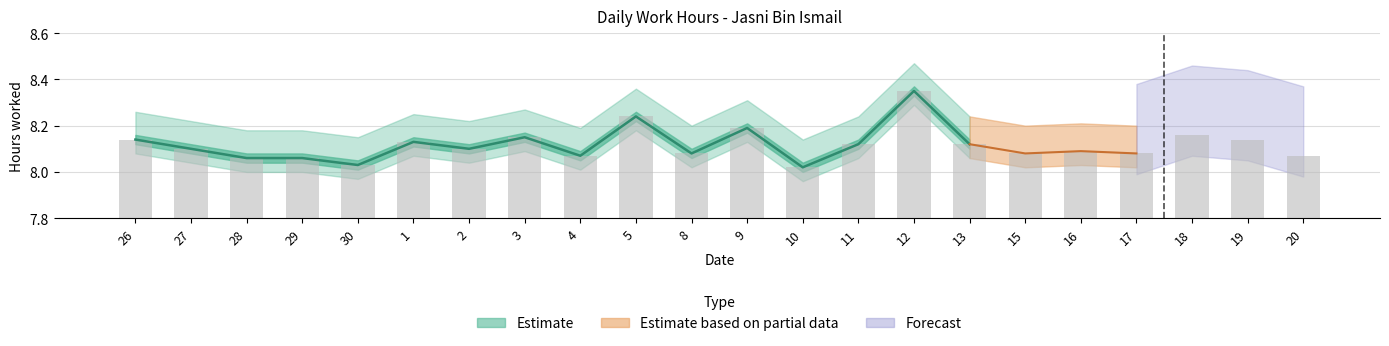

List the labels in order of value, largest first.

12, 5, 9, 18, 3, 26, 19, 1, 11, 13, 27, 2, 16, 8, 15, 17, 4, 20, 28, 29, 30, 10